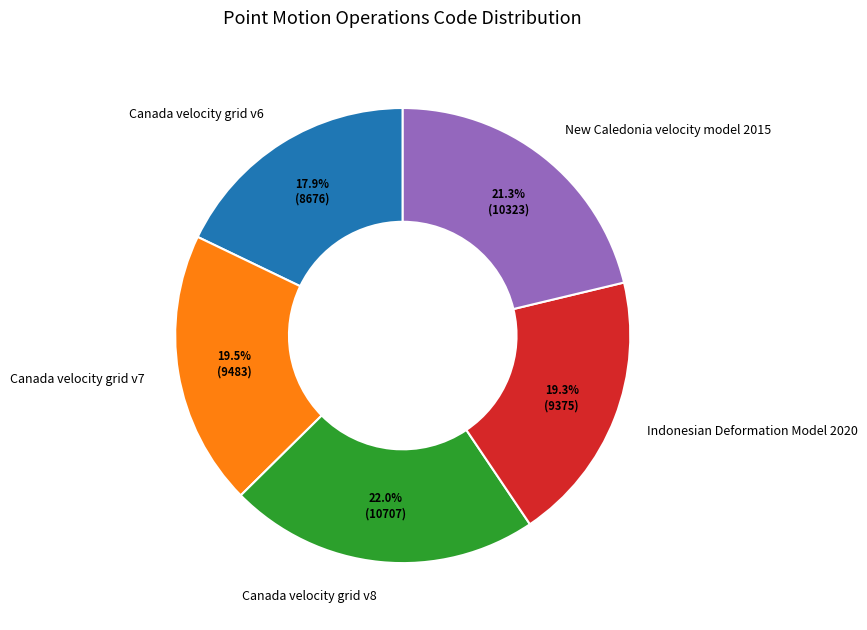

Which slice is the smallest?

Canada velocity grid v6